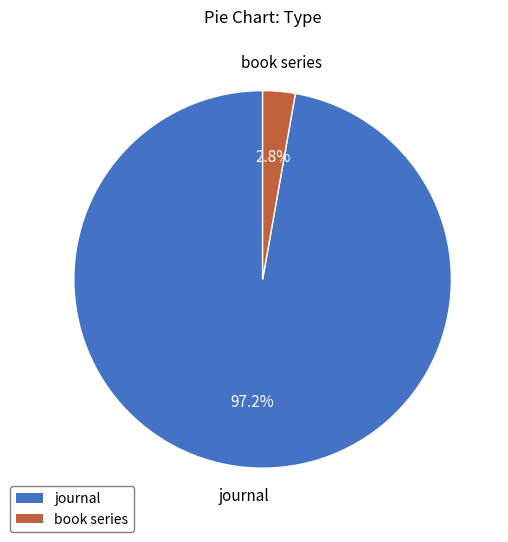

Do book series and journal together represent more than half of the pie?

Yes